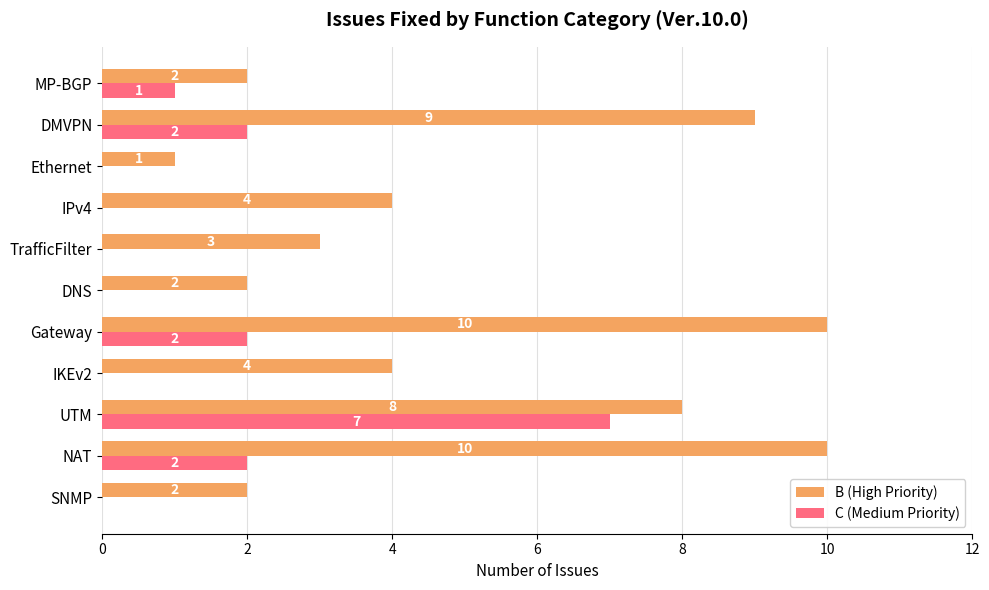

True or false: B (High Priority) has a value of 4 at IKEv2.

True